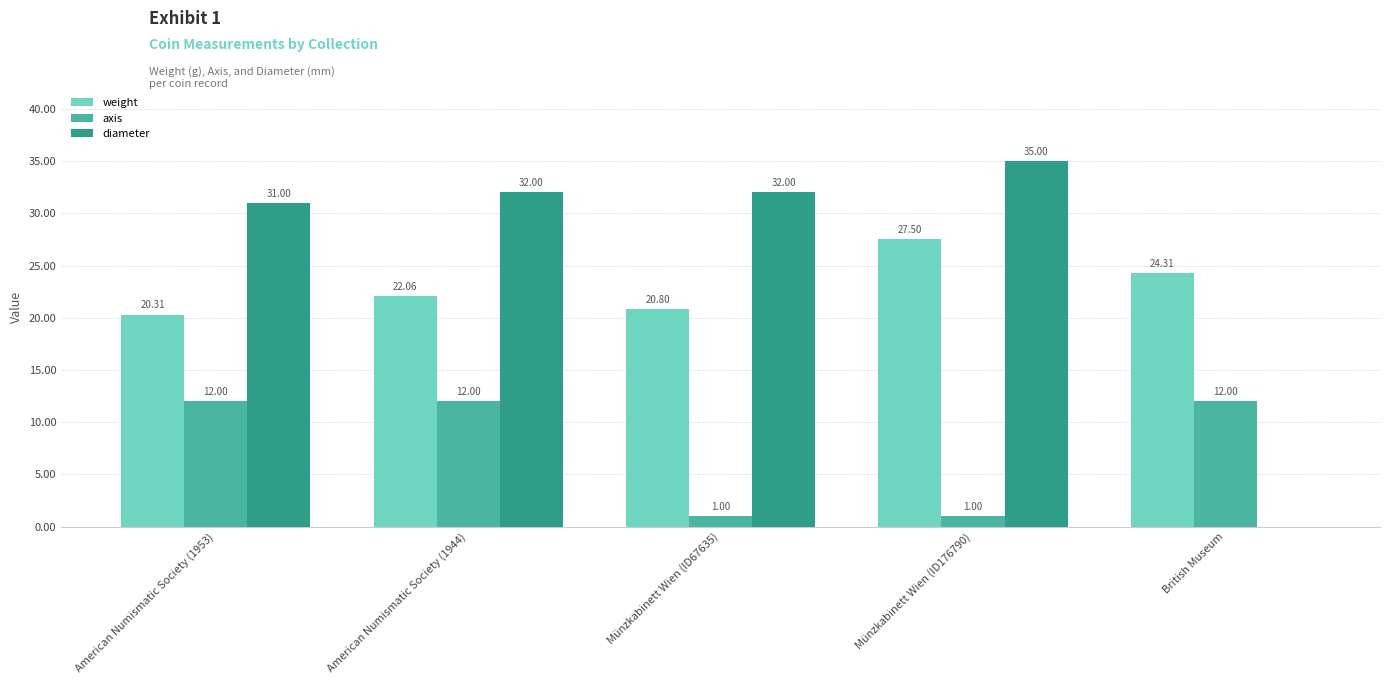

What is the sum of all diameter values?

130.0